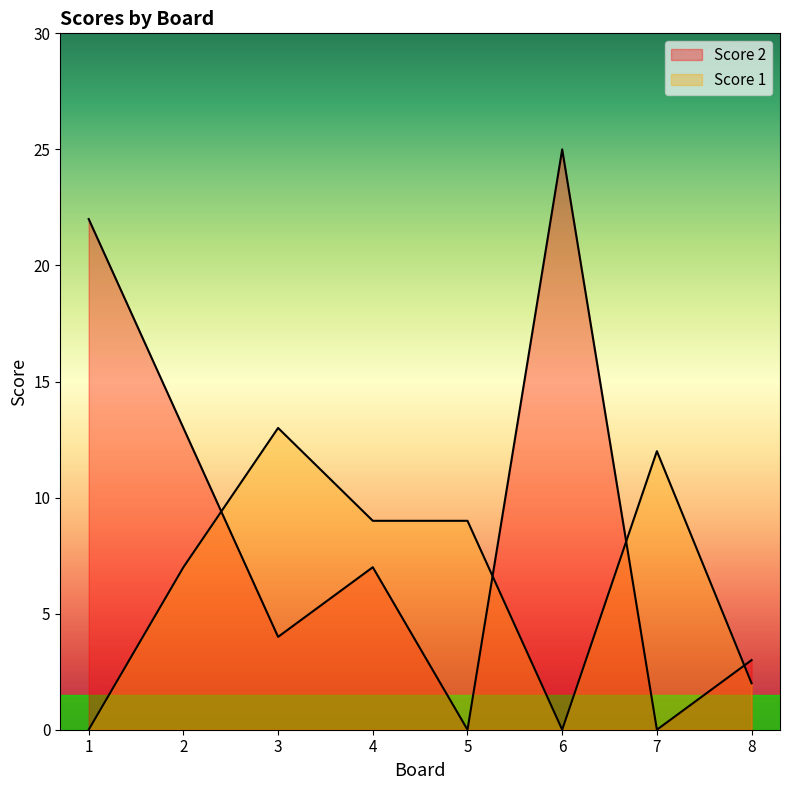

Which category has the lowest value across all series?

5